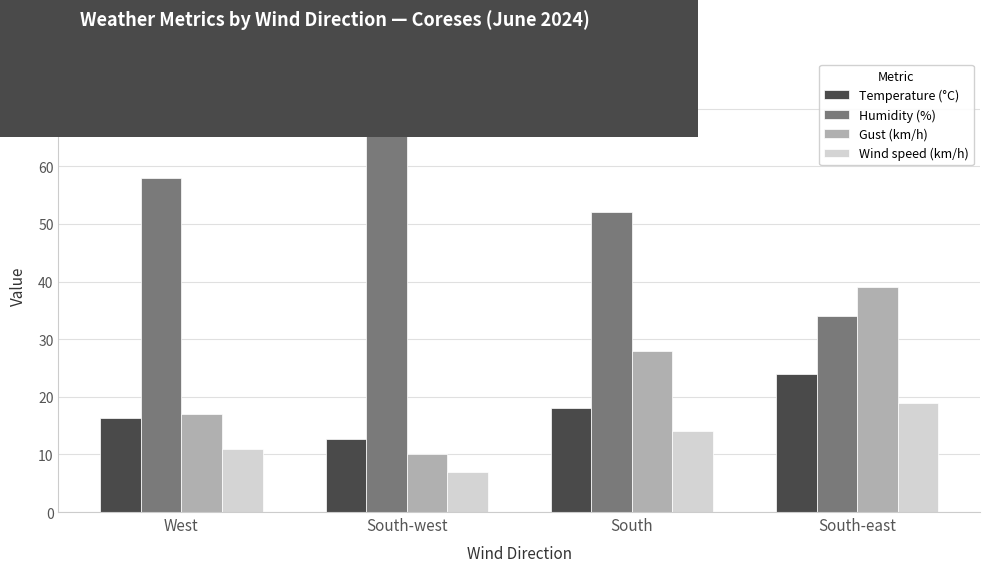

What is the difference between the highest and lowest values at South?

38.0